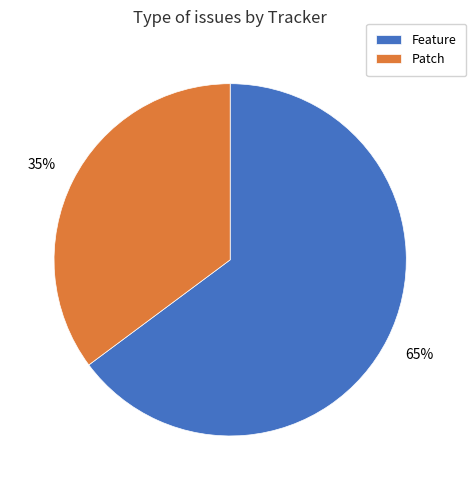

Rank the categories by value from lowest to highest.

Patch, Feature